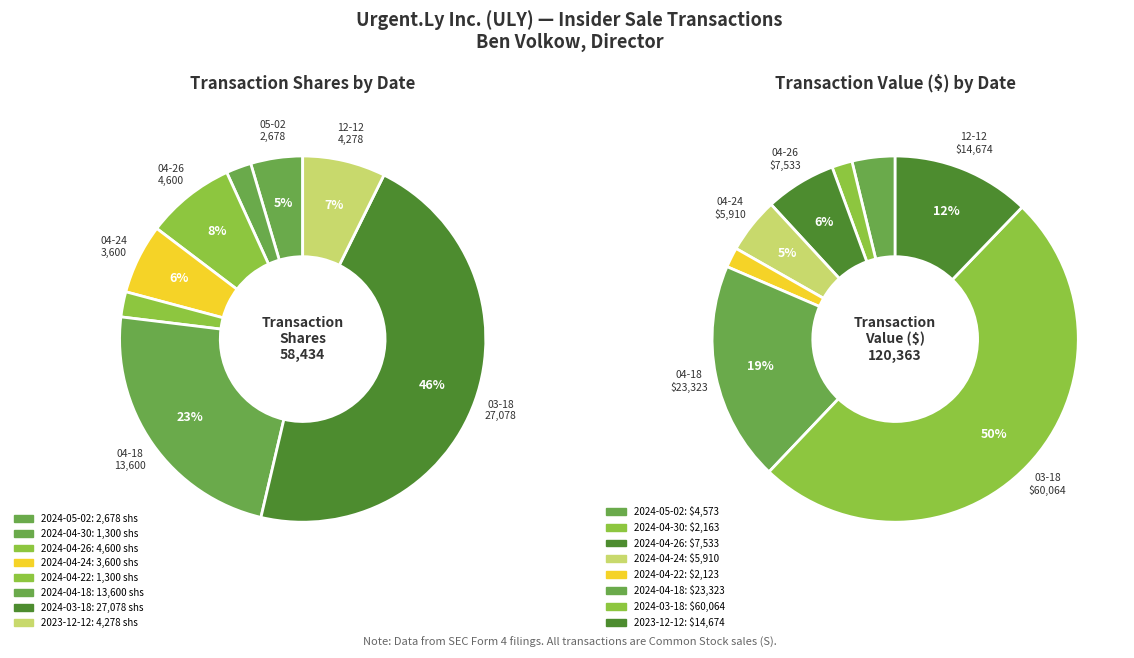

To the nearest percent, what percentage of the pie is 2024-03-18?

46%